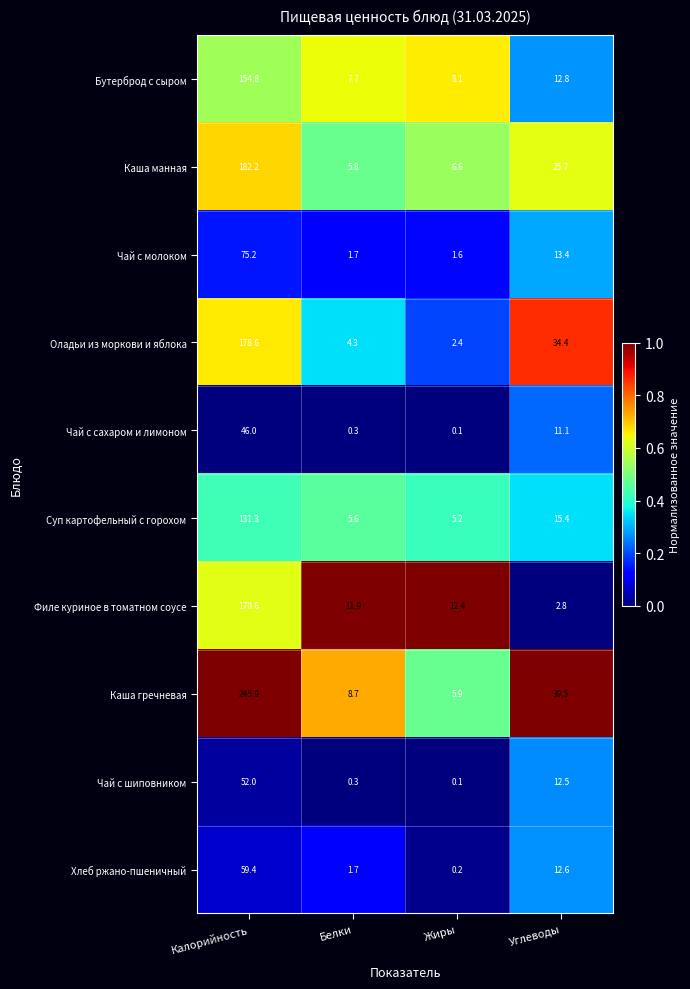

What is the difference between the highest and lowest values at Жиры?

12.3